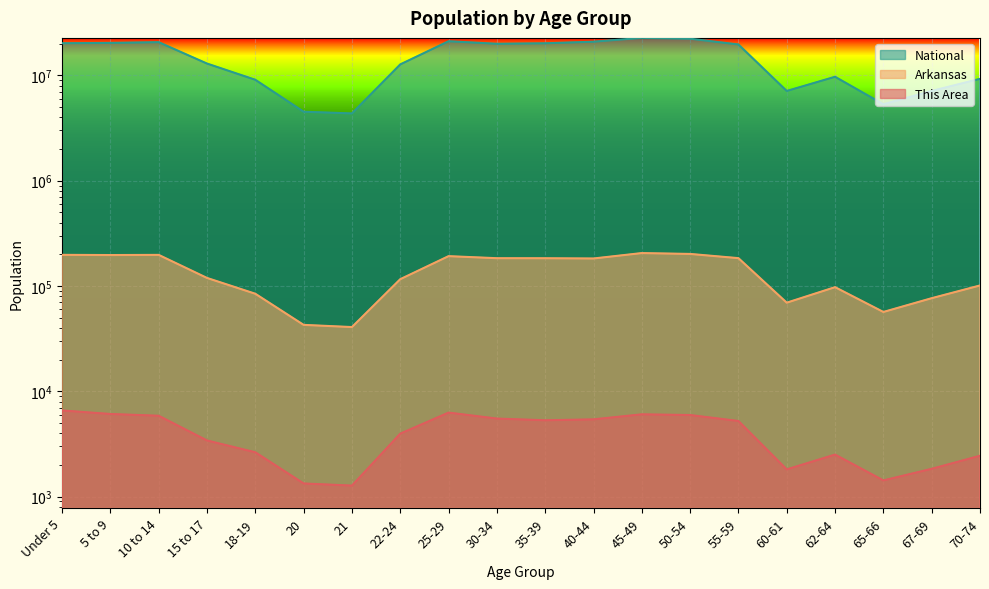

Which has a higher value, 67-69 or 5 to 9?

5 to 9